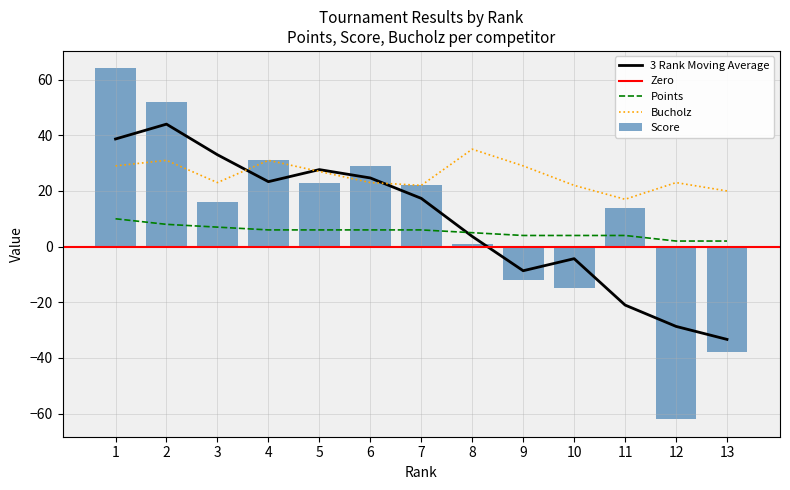

At which category is the sum across all series the highest?

1